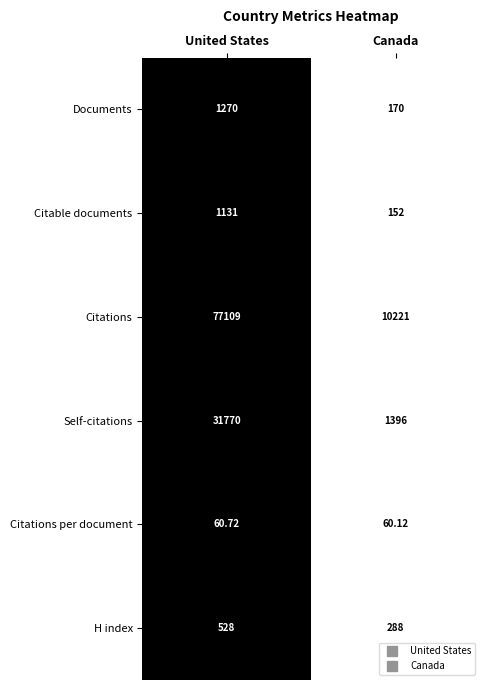

Rank the series by their maximum value, from highest to lowest.

Citations, Self-citations, Documents, Citable documents, H index, Citations per document